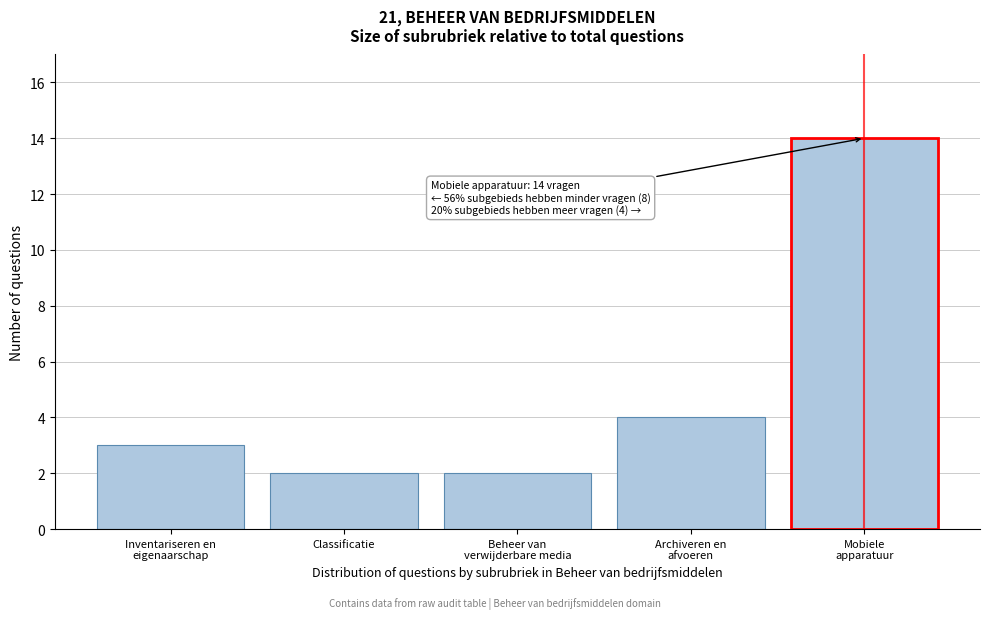

Reading left to right, what are all the values shown in this chart?

3	2	2	4	14